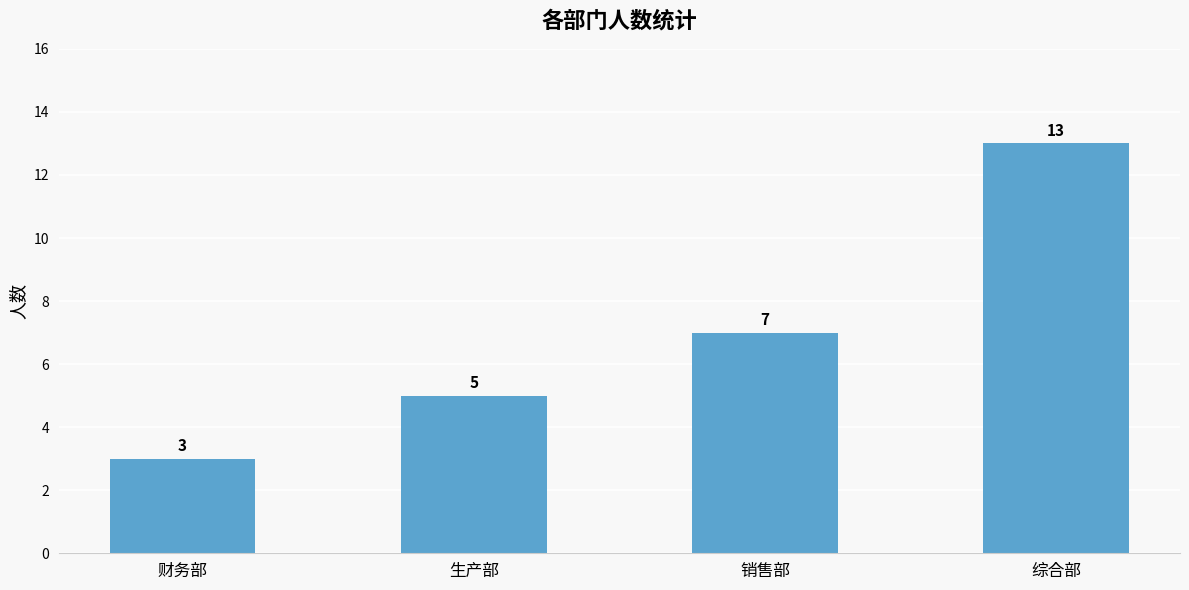

Reading left to right, what are all the values shown in this chart?

财务部=3	生产部=5	销售部=7	综合部=13